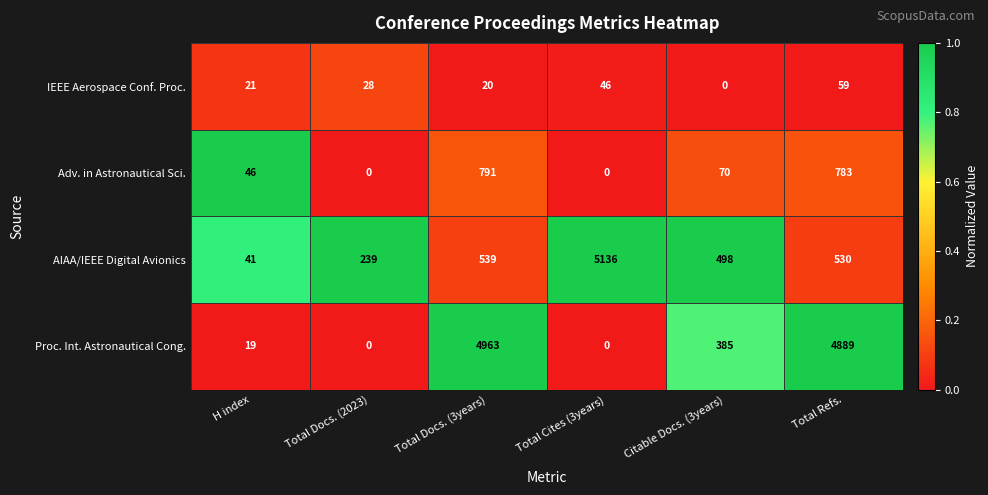

Reading right to left, transcribe all the data shown in this chart.

IEEE Aerospace Conf. Proc.: Total Refs.=59	Citable Docs. (3years)=0	Total Cites (3years)=46	Total Docs. (3years)=20	Total Docs. (2023)=28	H index=21
Adv. in Astronautical Sci.: Total Refs.=783	Citable Docs. (3years)=70	Total Cites (3years)=0	Total Docs. (3years)=791	Total Docs. (2023)=0	H index=46
AIAA/IEEE Digital Avionics: Total Refs.=530	Citable Docs. (3years)=498	Total Cites (3years)=5136	Total Docs. (3years)=539	Total Docs. (2023)=239	H index=41
Proc. Int. Astronautical Cong.: Total Refs.=4889	Citable Docs. (3years)=385	Total Cites (3years)=0	Total Docs. (3years)=4963	Total Docs. (2023)=0	H index=19